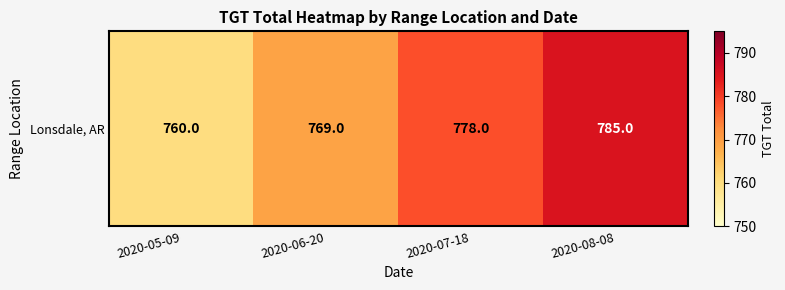

Approximately how many times larger is the value at 2020-06-20 compared to 2020-07-18?

1.0